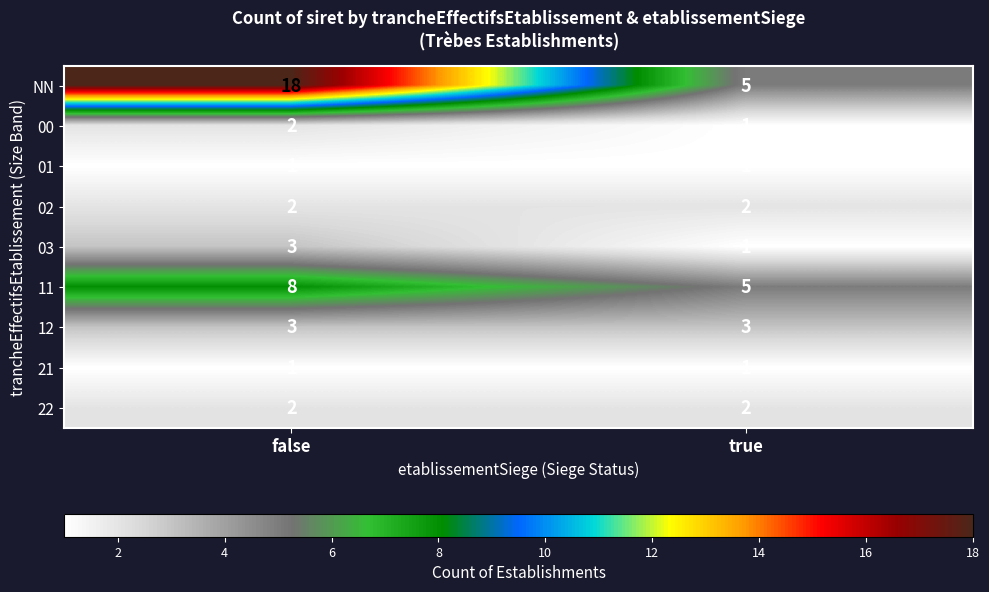

At which category is the sum across all series the highest?

false